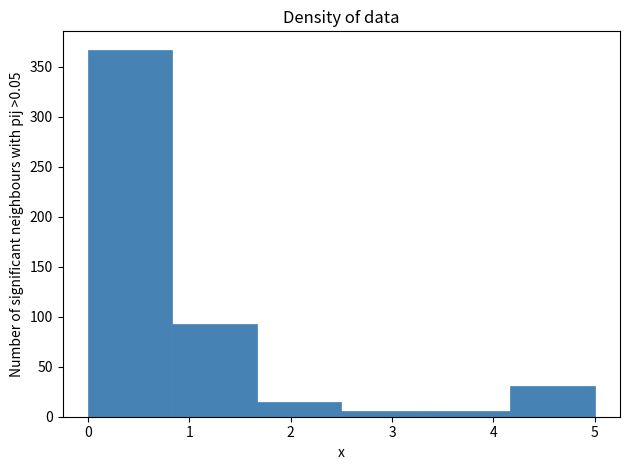

Reading left to right, transcribe this chart: for each bar, give the range it covers on the x-axis and its height. Neither the bar edges nor the heights are printed on the chart, so give them approximately, as read against the axes.

0.0 to 0.8: 365
0.8 to 1.7: 95
1.7 to 2.5: 15
2.5 to 3.3: 5
3.3 to 4.2: 5
4.2 to 5.0: 30